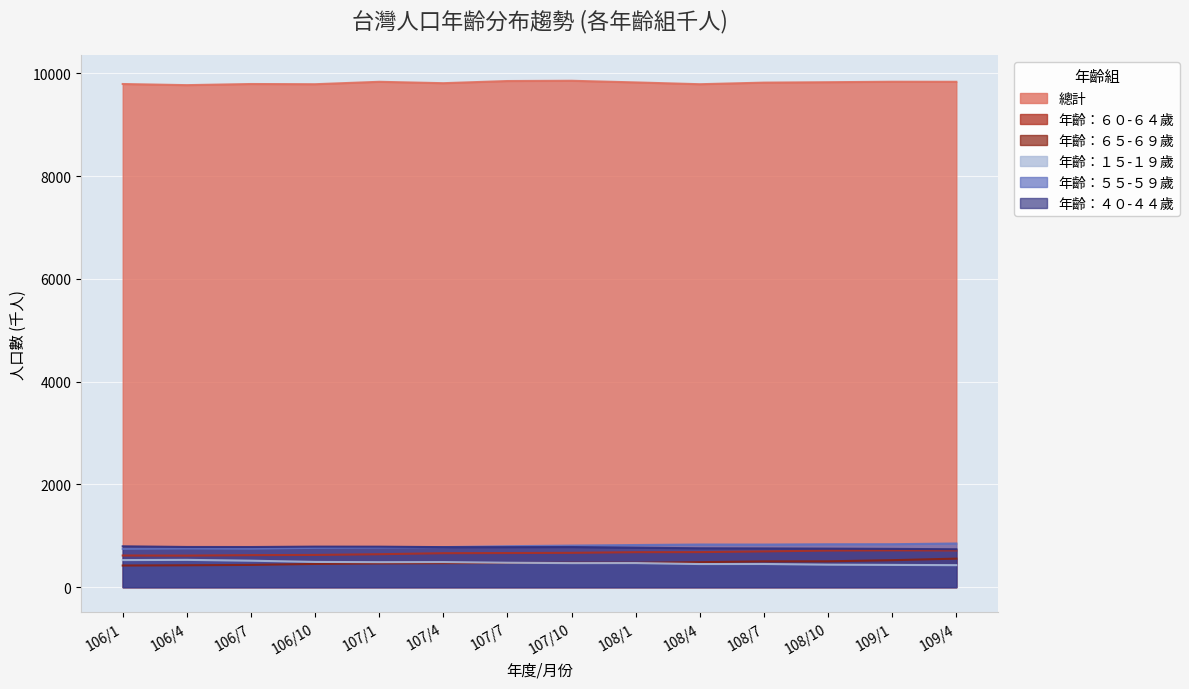

What is the label of the 1st point from the left?

106/1